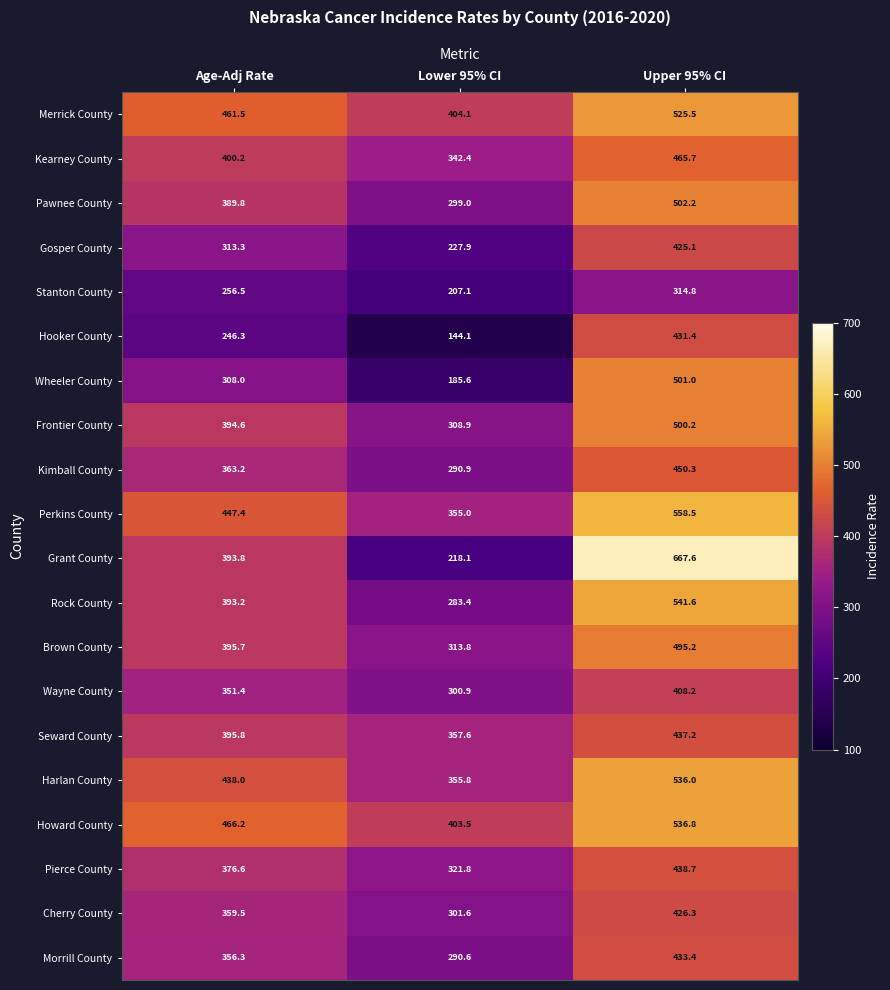

Rank the series at Upper 95% CI from highest to lowest value.

Grant County, Perkins County, Rock County, Howard County, Harlan County, Merrick County, Pawnee County, Wheeler County, Frontier County, Brown County, Kearney County, Kimball County, Pierce County, Seward County, Morrill County, Hooker County, Cherry County, Gosper County, Wayne County, Stanton County